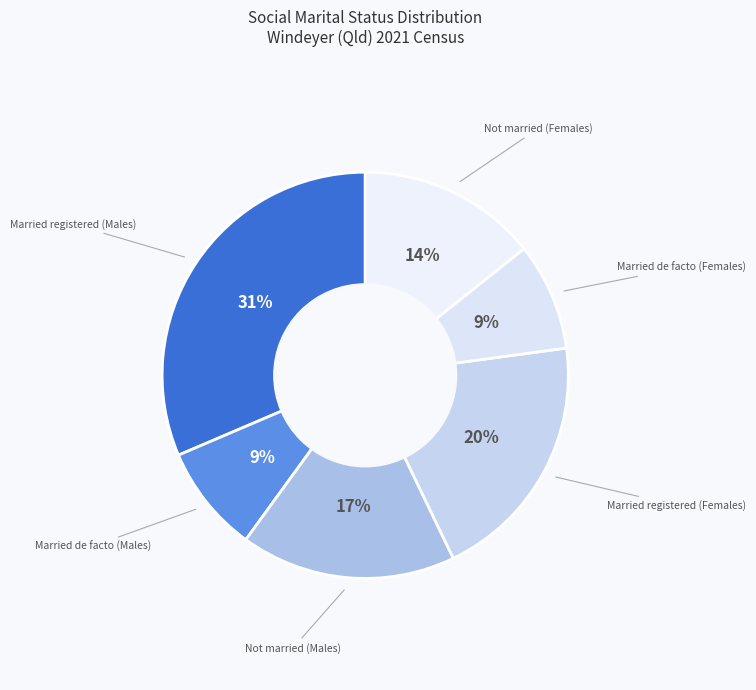

Does Married registered (Females) account for over 50% of the chart?

No